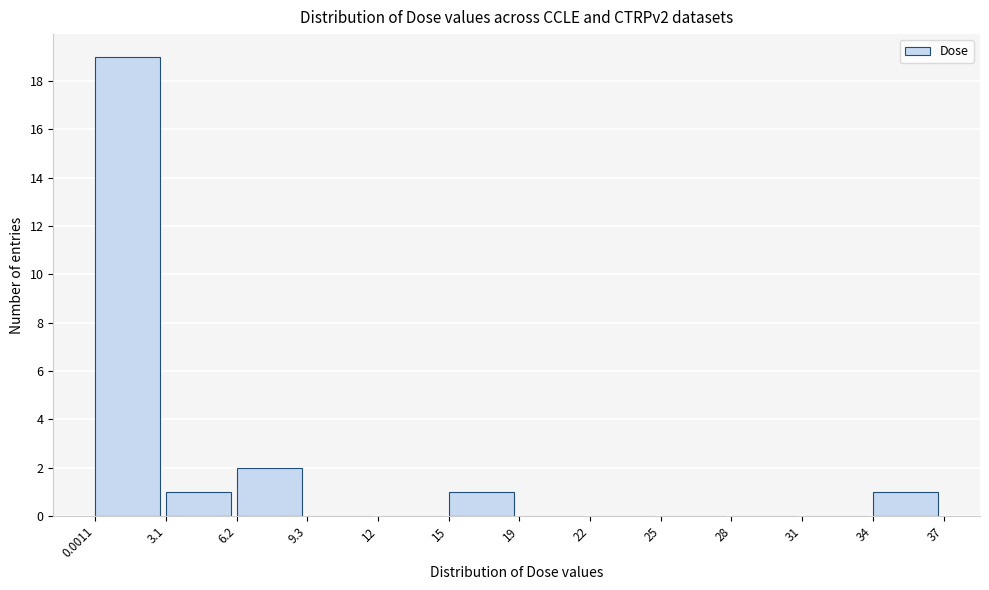

Reading left to right, extract all data points from this chart.

0.0011=19	3.1=1	6.2=2	9.3=0	12=0	15=1	19=0	22=0	25=0	28=0	31=0	34=1